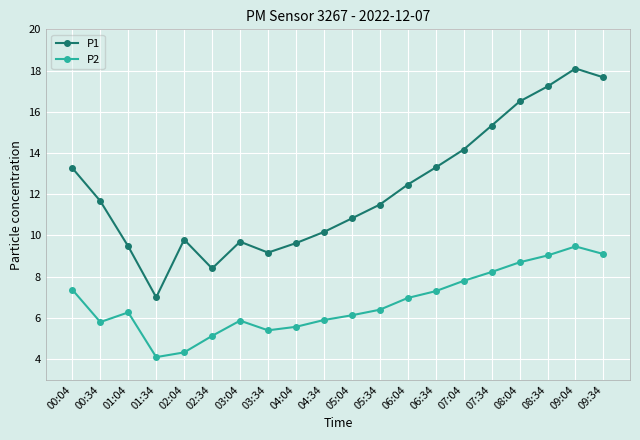

Reading right to left, extract all data points from this chart.

P1: 09:34=17.7	09:04=18.1	08:34=17.2	08:04=16.5	07:34=15.3	07:04=14.2	06:34=13.3	06:04=12.5	05:34=11.5	05:04=10.8	04:34=10.2	04:04=9.6	03:34=9.2	03:04=9.7	02:34=8.4	02:04=9.8	01:34=7.0	01:04=9.5	00:34=11.7	00:04=13.3
P2: 09:34=9.1	09:04=9.5	08:34=9.0	08:04=8.7	07:34=8.2	07:04=7.8	06:34=7.3	06:04=7.0	05:34=6.4	05:04=6.1	04:34=5.9	04:04=5.6	03:34=5.4	03:04=5.9	02:34=5.1	02:04=4.3	01:34=4.1	01:04=6.3	00:34=5.8	00:04=7.4